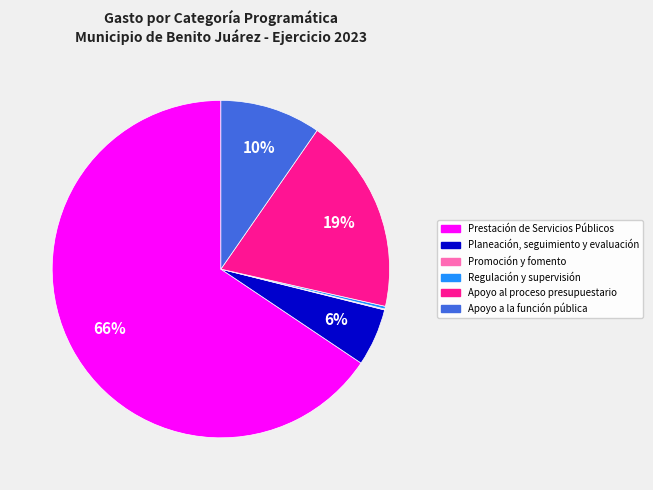

Which category has the biggest portion of the pie?

Prestación de Servicios Públicos